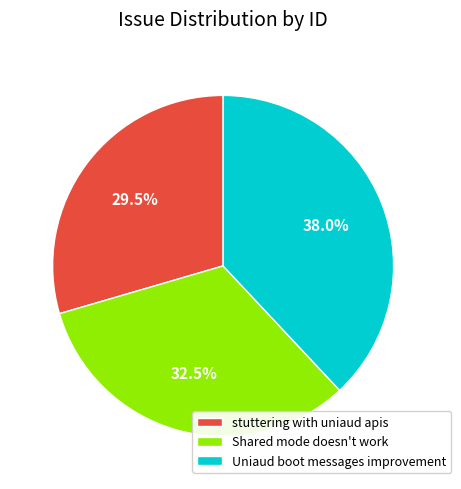

Count the number of slices in the pie.

3